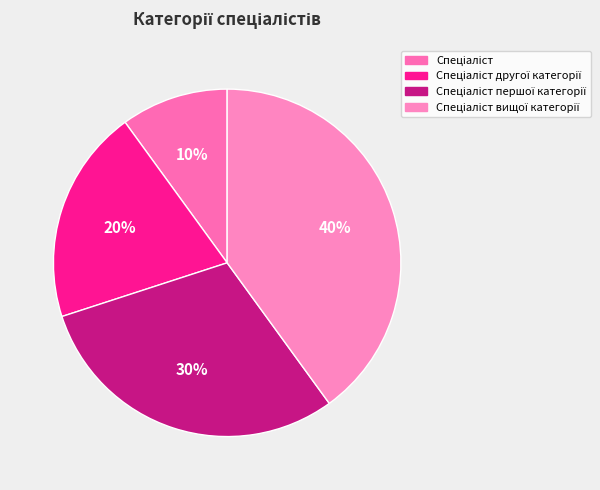

Is there any slice that represents more than half of the pie?

No